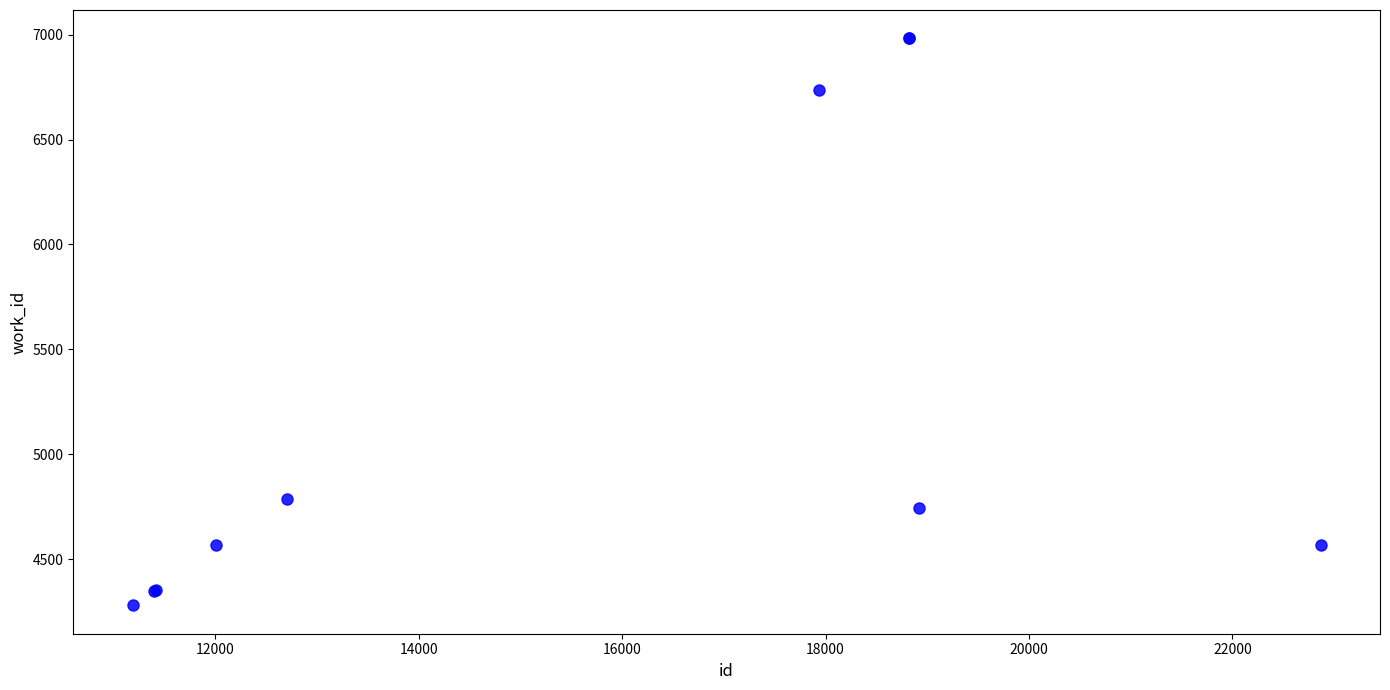

What Y value in the scatter plot is closest to 5631?

4788